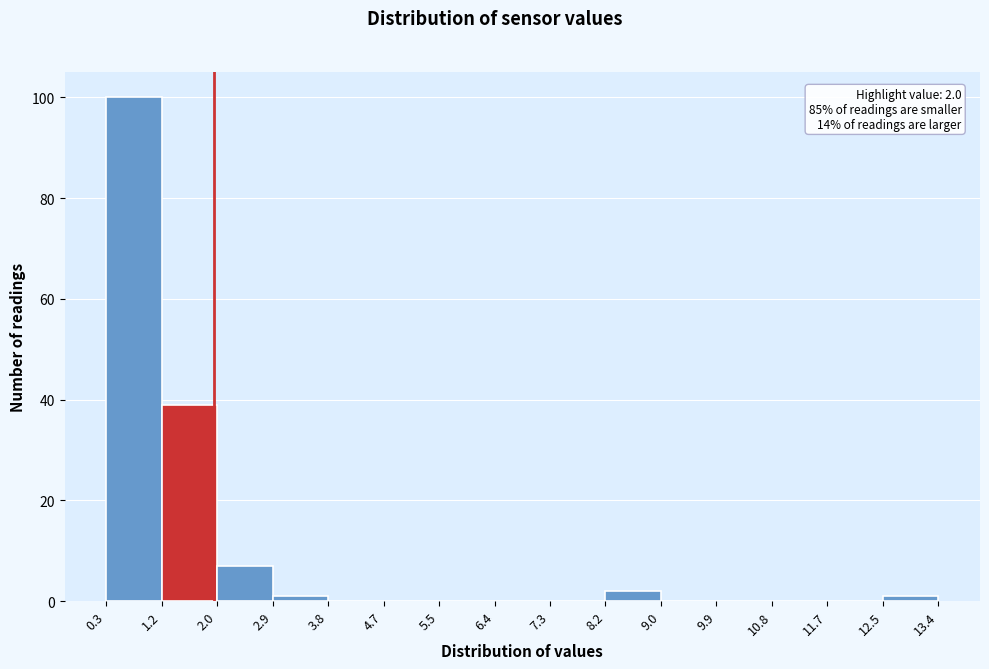

Over which range of the x-axis is the bar tallest?

0.3 to 1.2